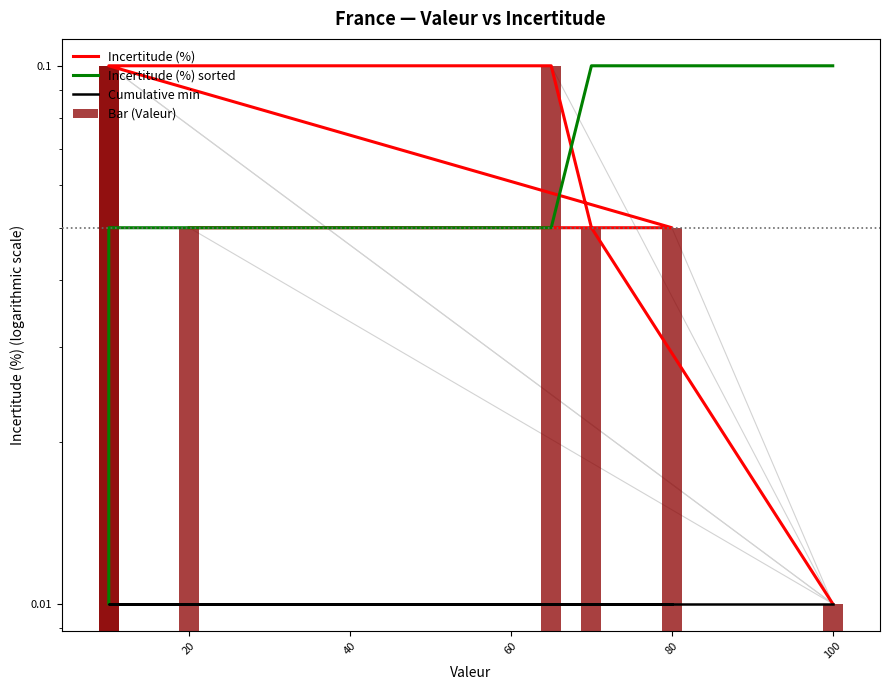

What is the sum of all Incertitude (%) sorted values?

0.5